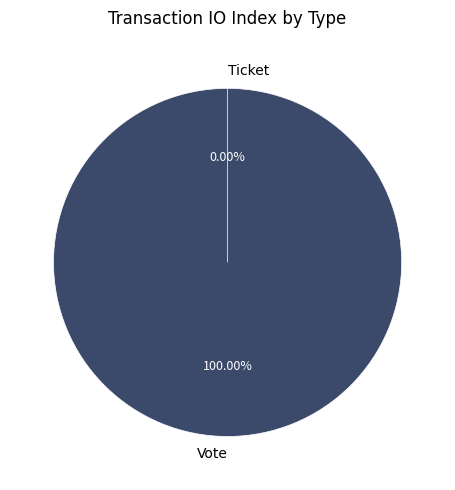

Rank the categories by value from highest to lowest.

Vote, Ticket